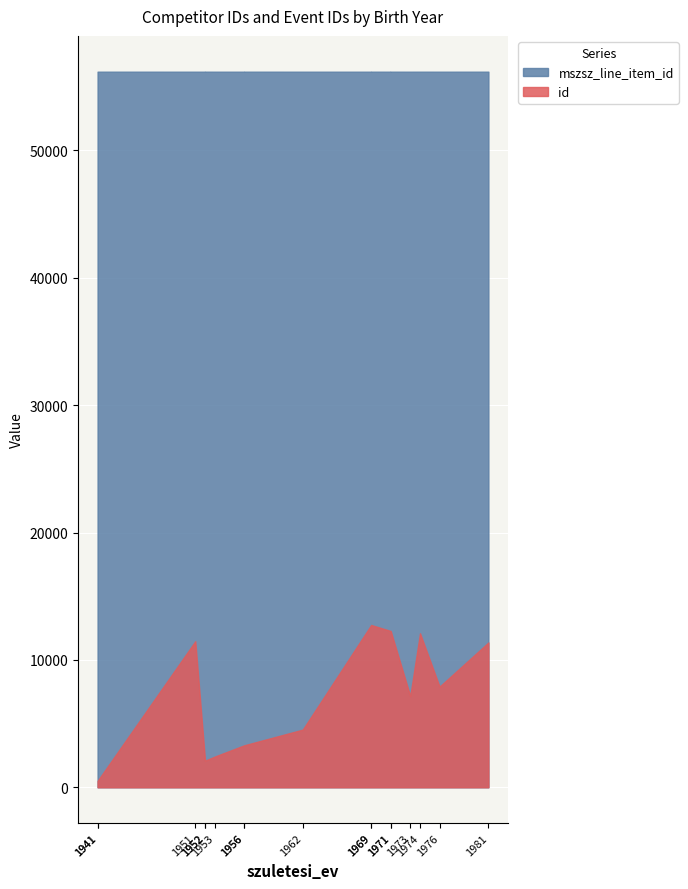

Does the chart display data point markers on the line(s)?

No